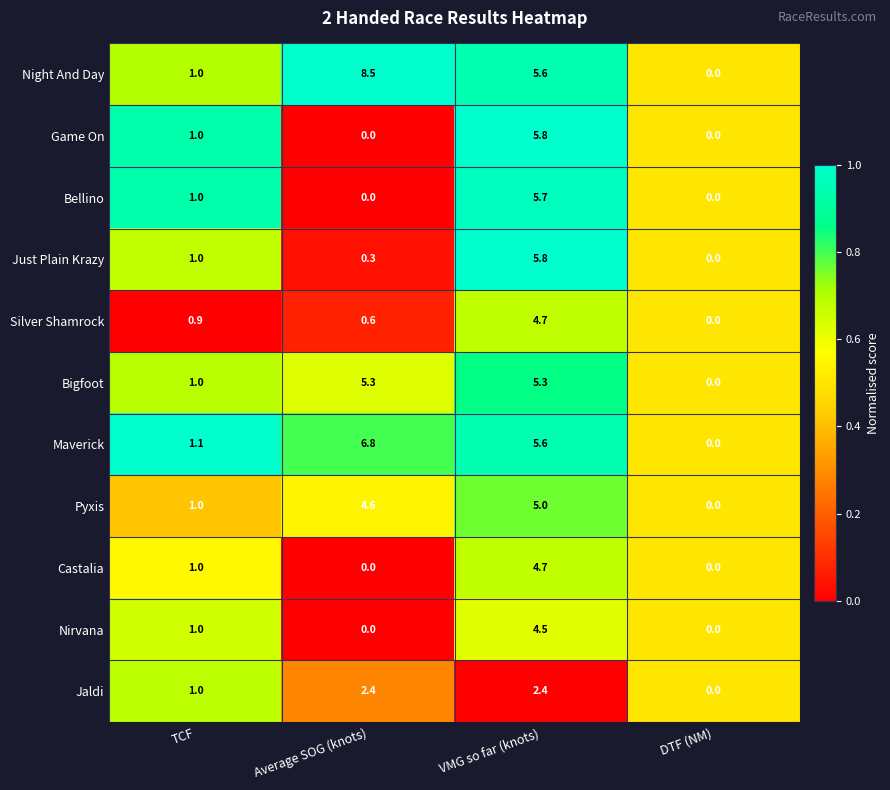

Which category has the lowest value in the Just Plain Krazy series?

DTF (NM)